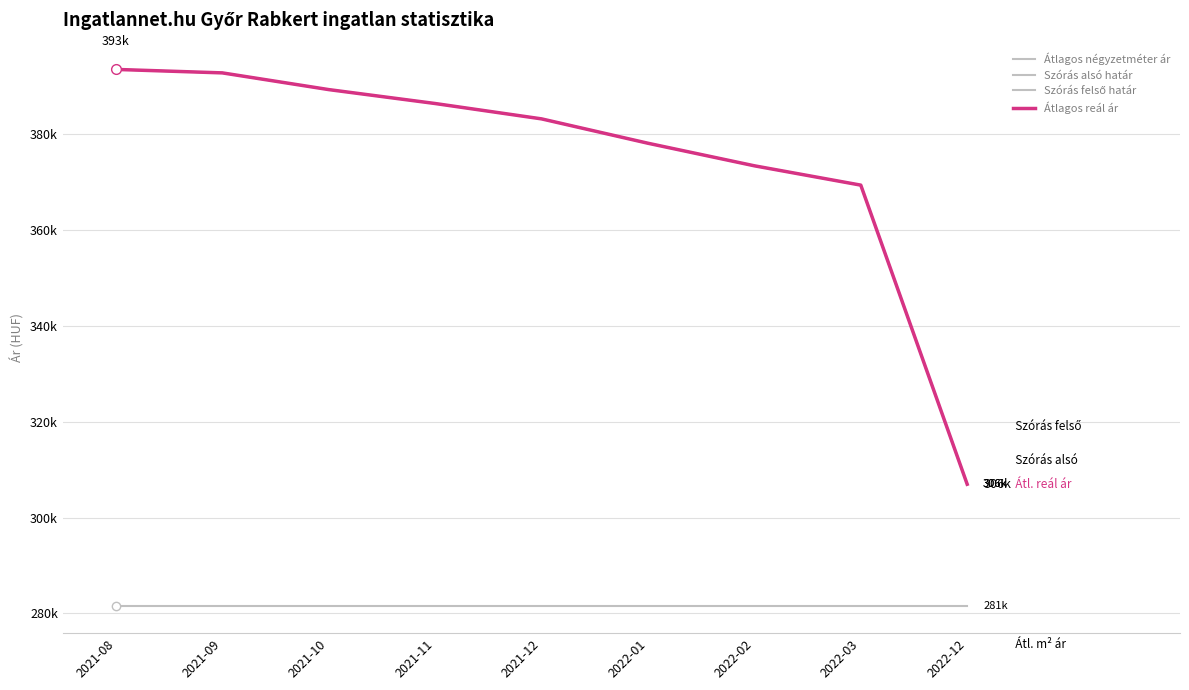

Does the chart display data point markers on the line(s)?

No